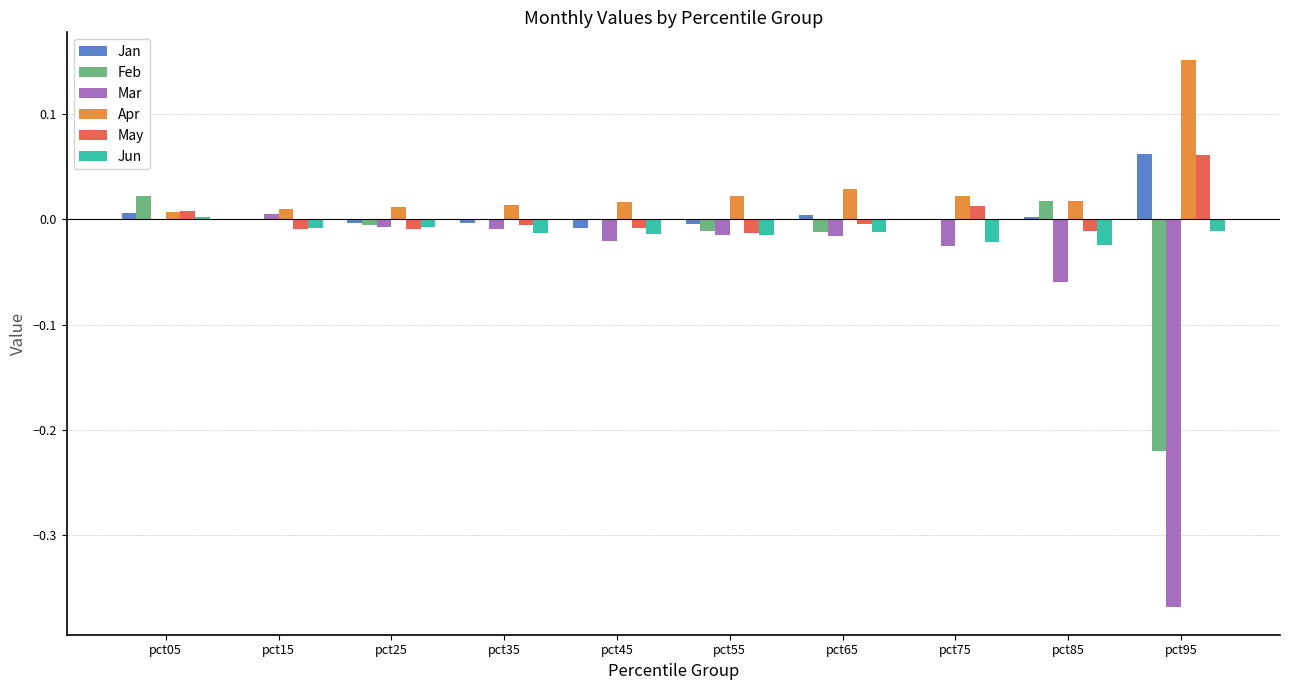

How many data points does each series have?

10